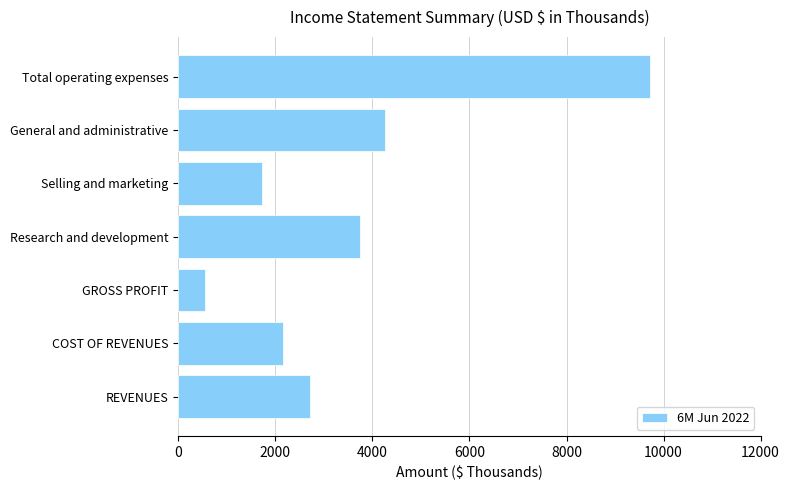

True or false: the data shows 1732 at Selling and marketing.

True